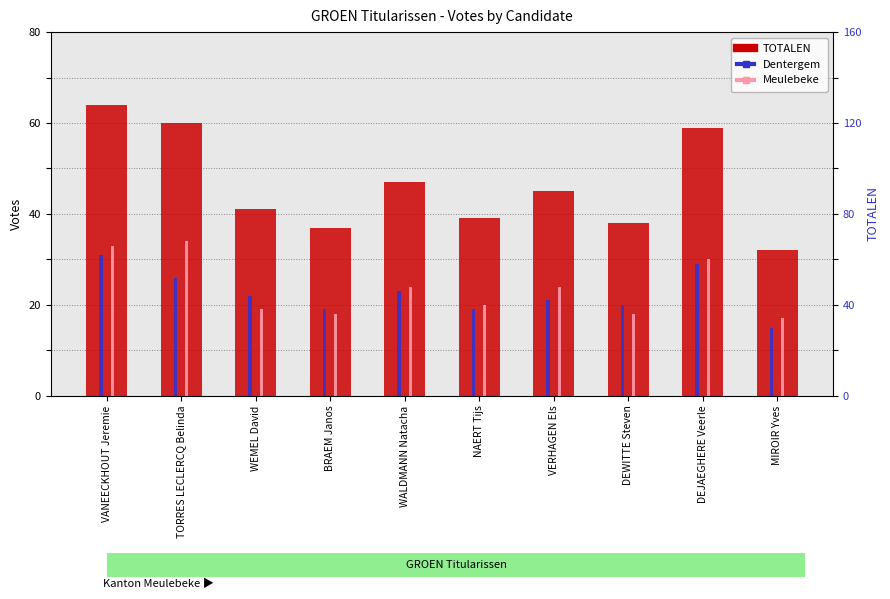

Are the bars horizontal?

No